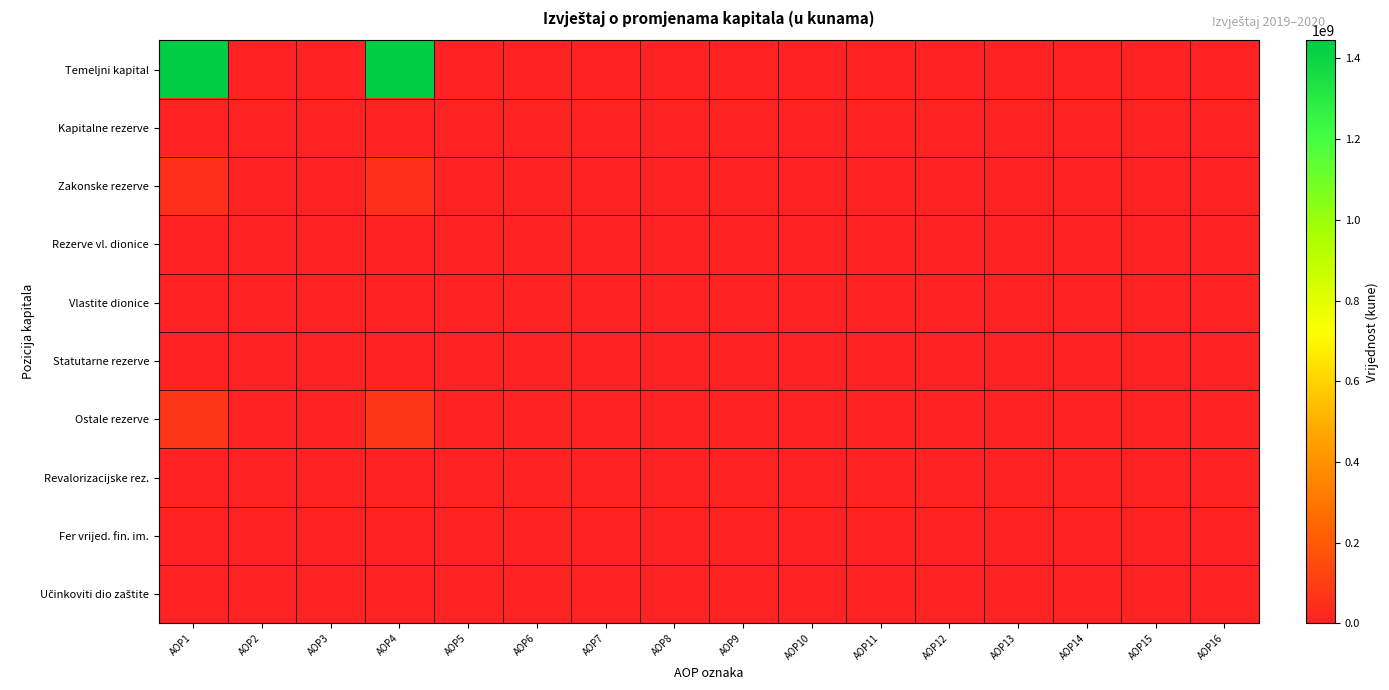

At how many categories does at least one series exceed 839209443?

2